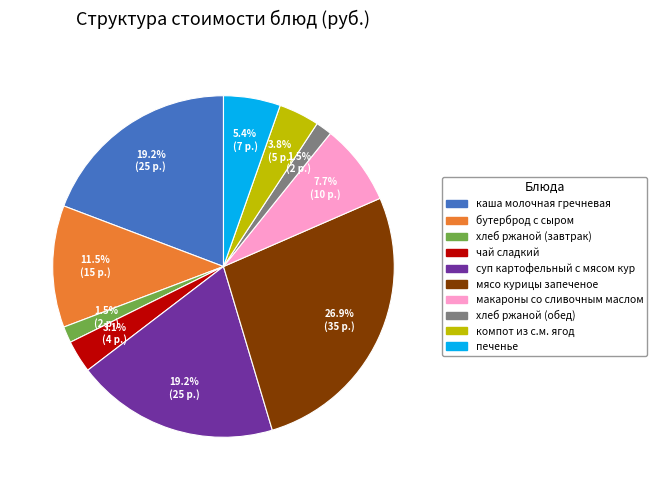

Which slice is the largest?

мясо курицы запеченое